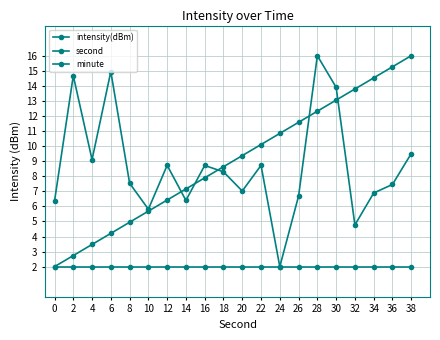

Does the chart have visible grid lines?

Yes